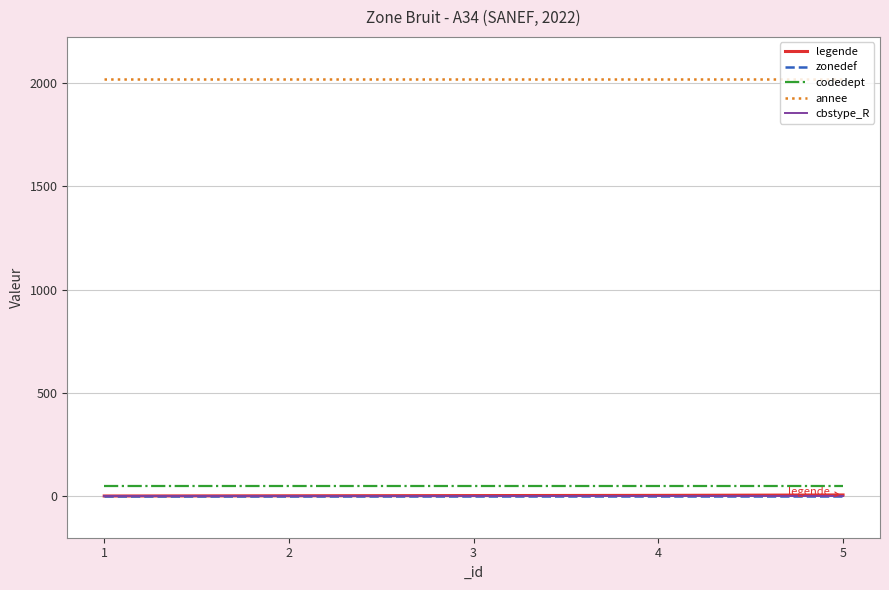

What is the minimum value for annee?

2022